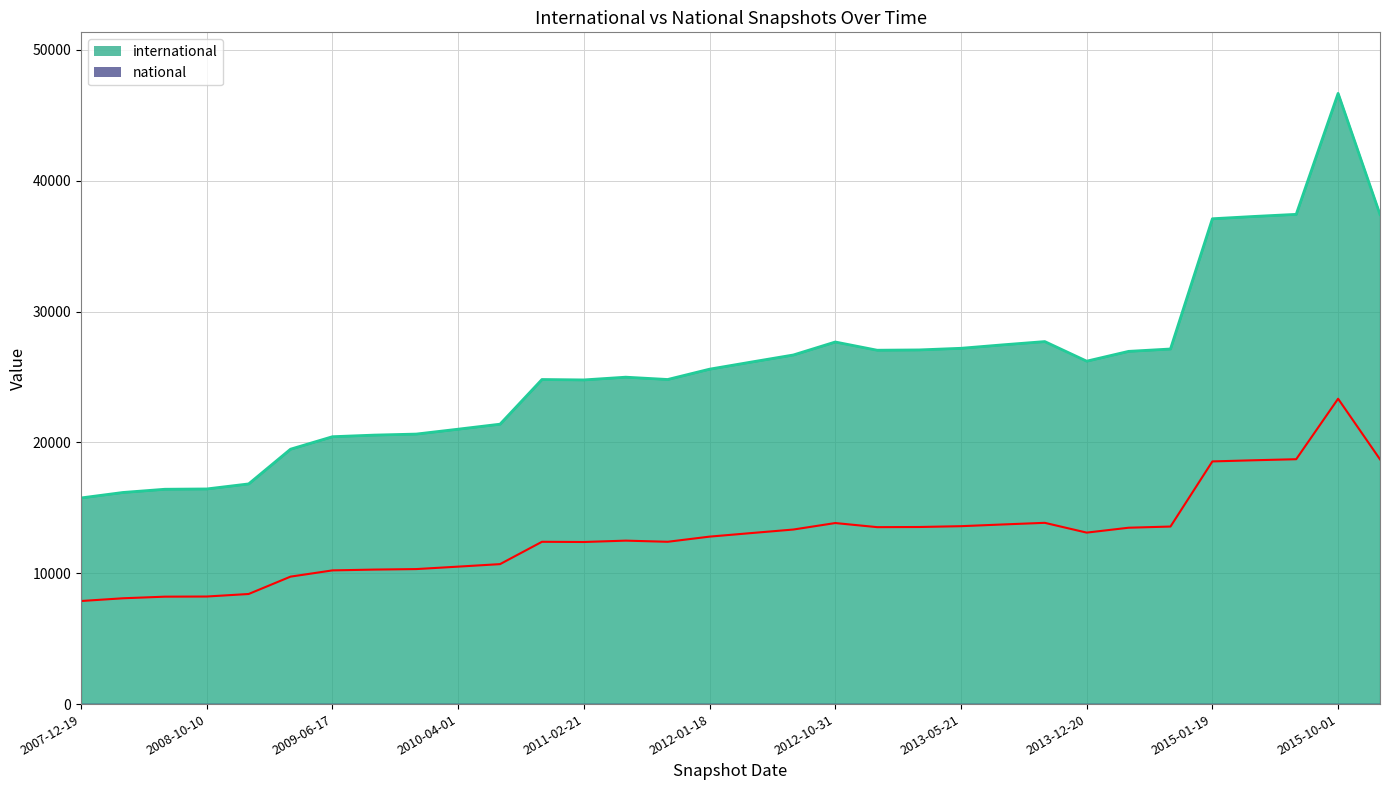

What position from the right is 2010-07-26?

19